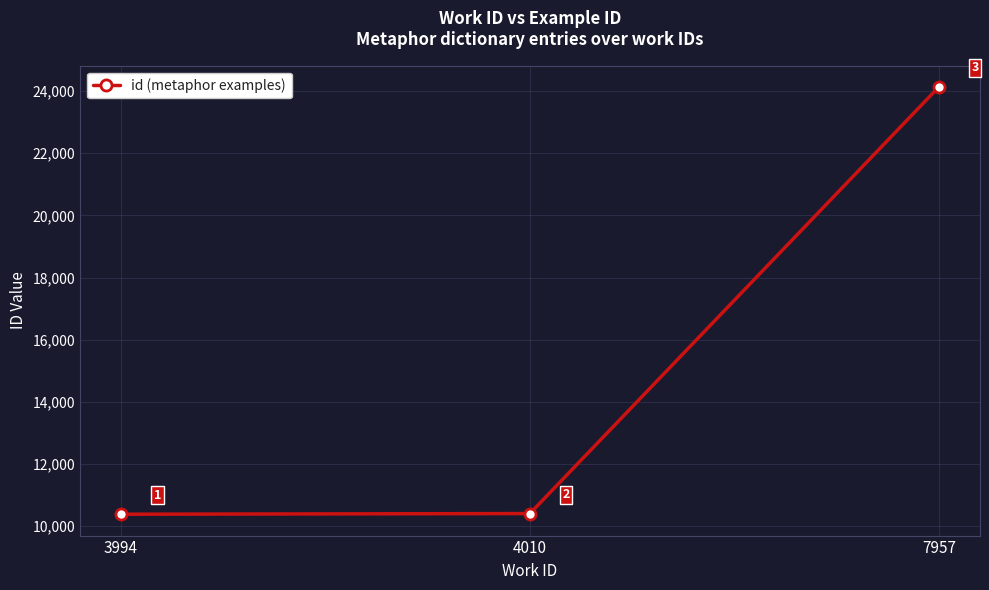

What is the change in value from 4010 to 7957?

+13724